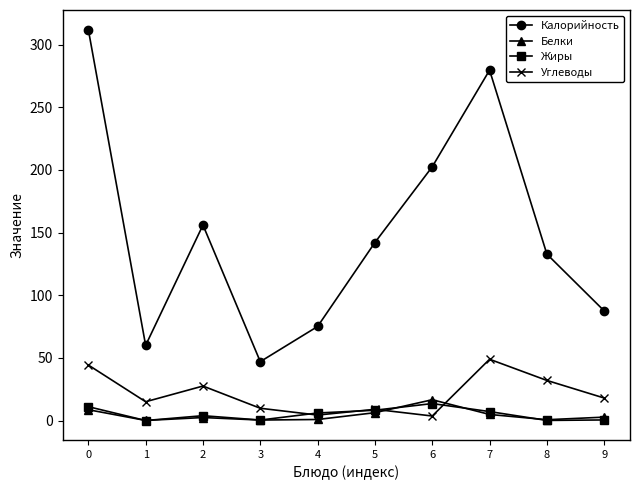

What is the value of the Калорийность point at the 3rd from the left?

156.0